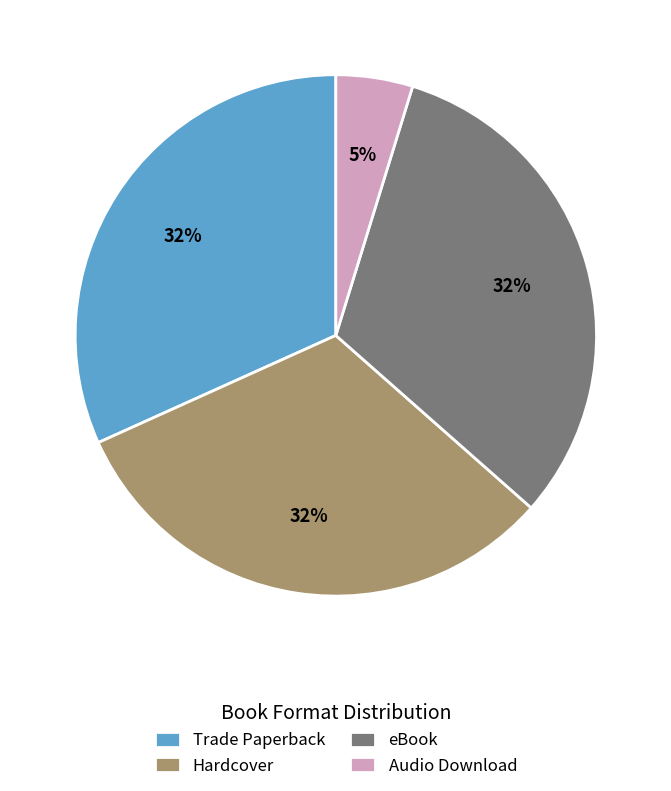

What percentage is the Hardcover slice, to the nearest percent?

32%